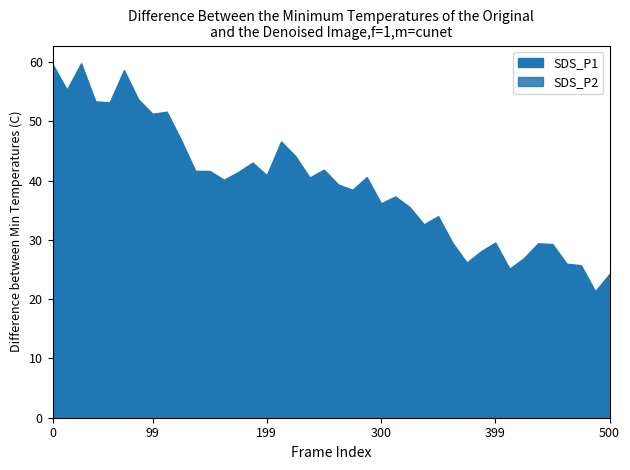

True or false: SDS_P1 and SDS_P2 cross at least once.

False